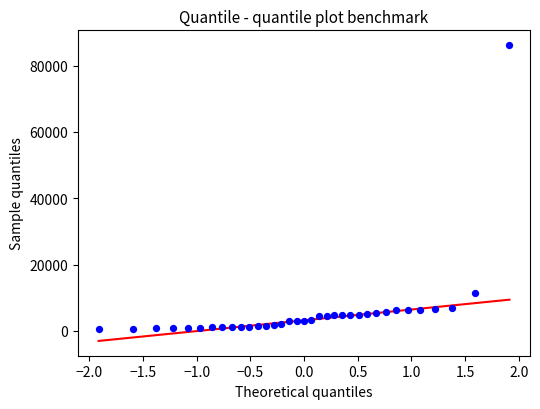

What Y value in the scatter plot is closest to 43318?

11309